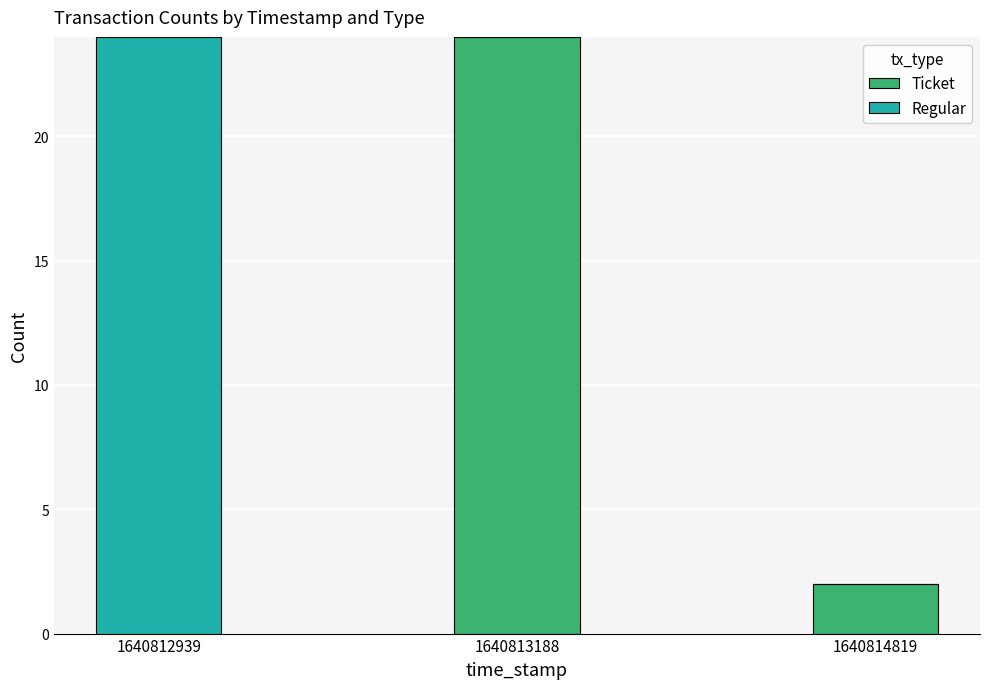

What is the total value across all series at 1640812939?

24